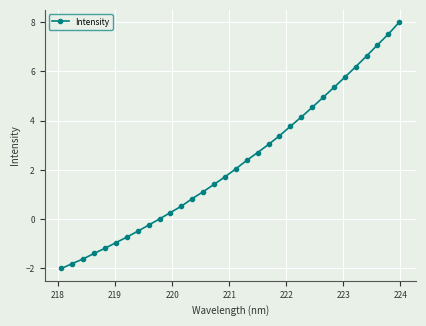

What is the smallest value displayed?

-2.0